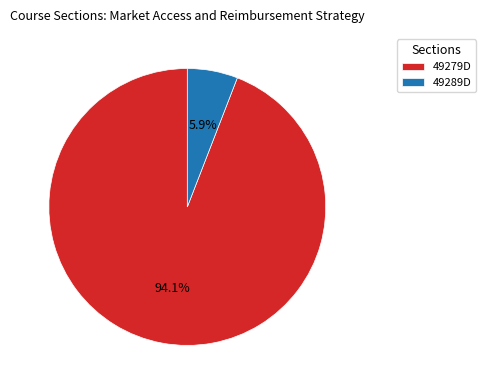

How many segments does this pie chart have?

2